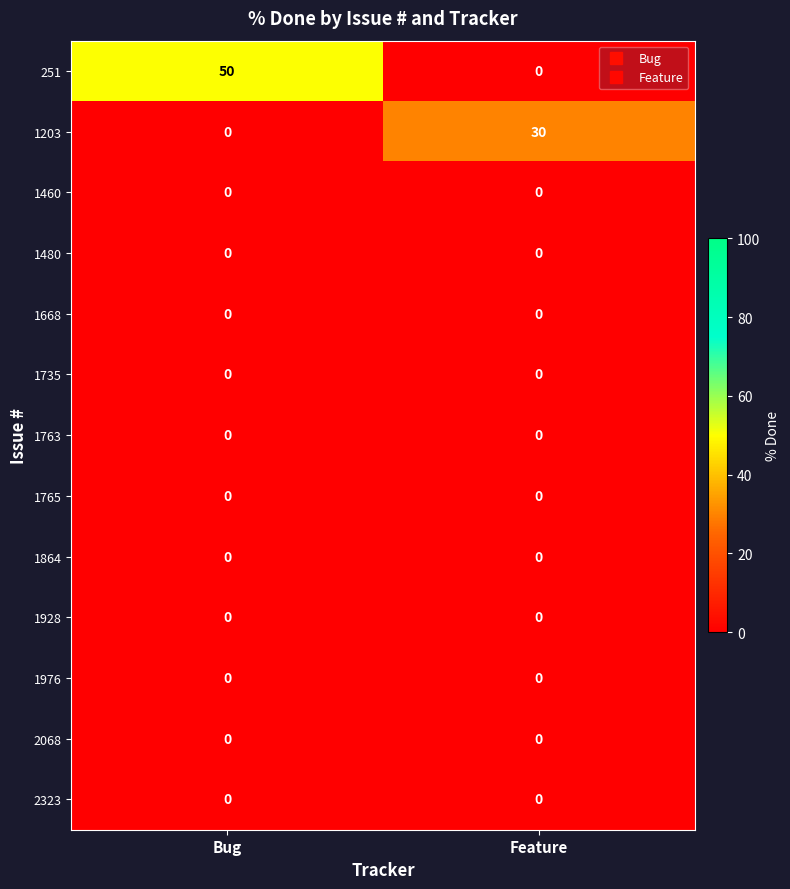

Where is 1203 nearest to the value 15?

Bug